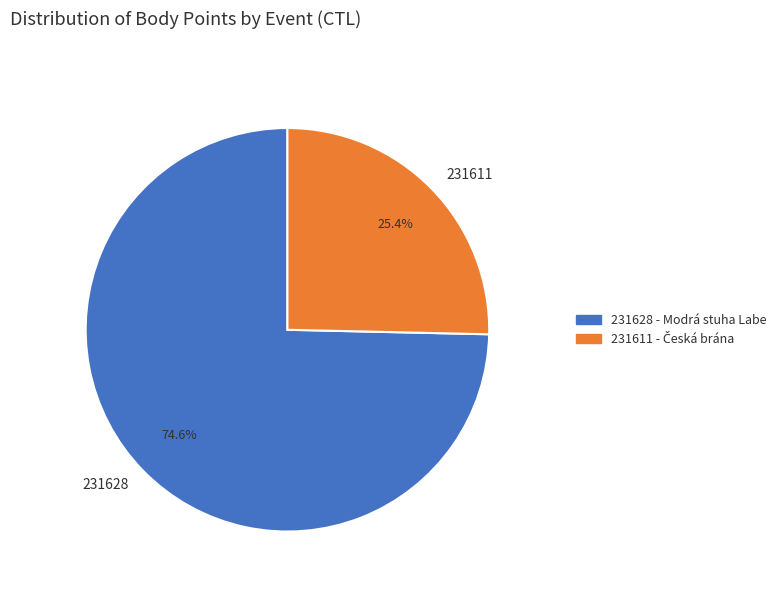

Which slice is the largest?

231628